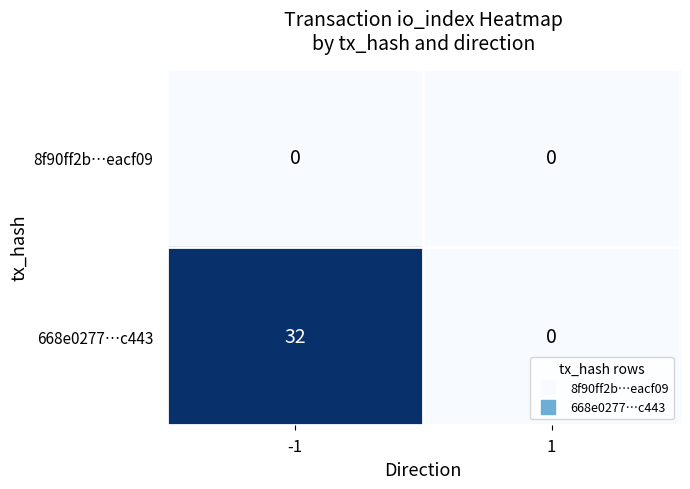

What is the difference between the maximum and minimum values in the 668e0277…c443 series?

32